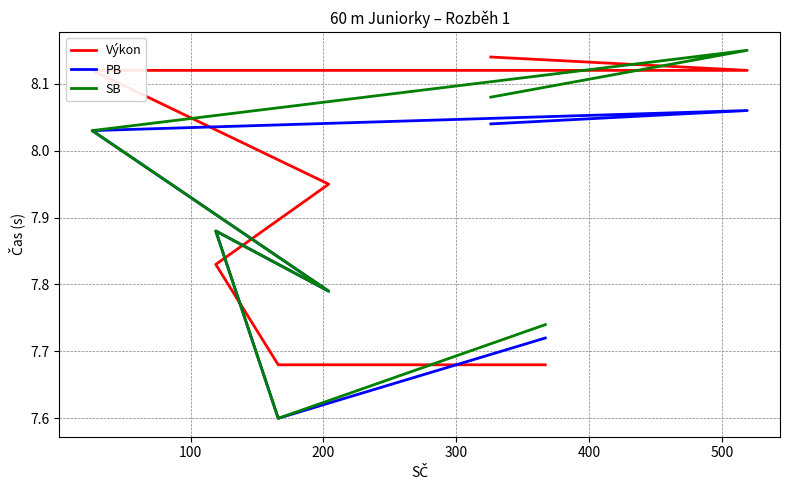

What are all the series names shown in the legend?

Výkon, PB, SB